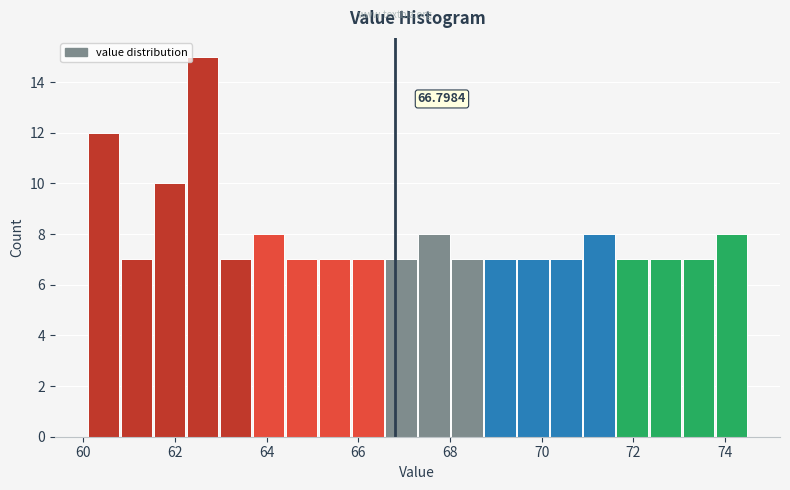

Around what value on the x-axis is the tallest bar? Give the approximate position of its centre, as read against the axis.

62.6